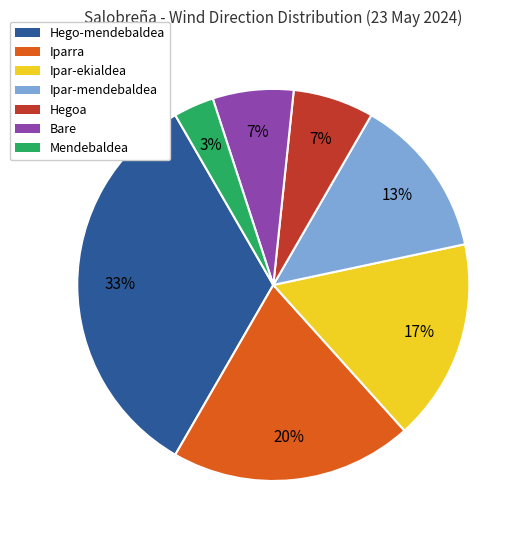

To the nearest percent, what is the average slice percentage?

14%